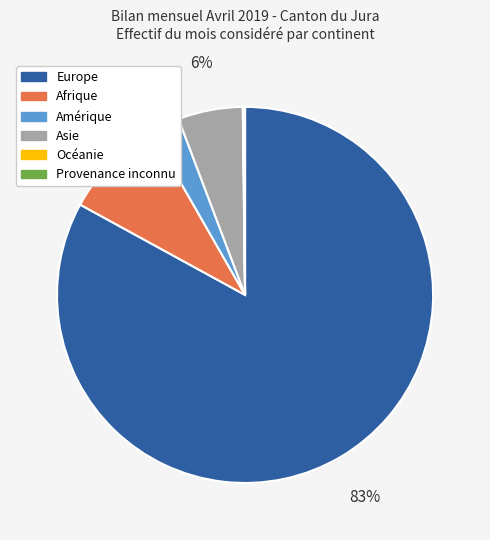

Which has a higher value, Europe or Afrique?

Europe